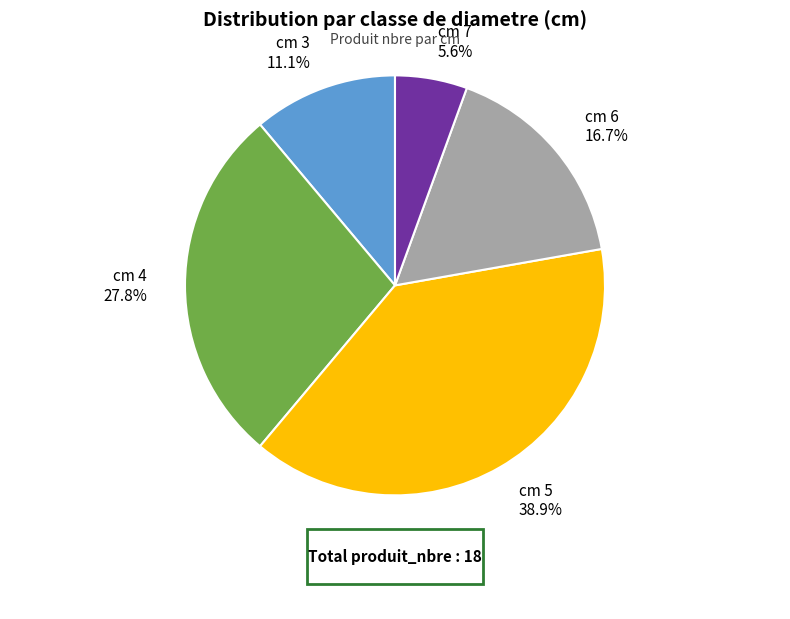

How many segments does this pie chart have?

5